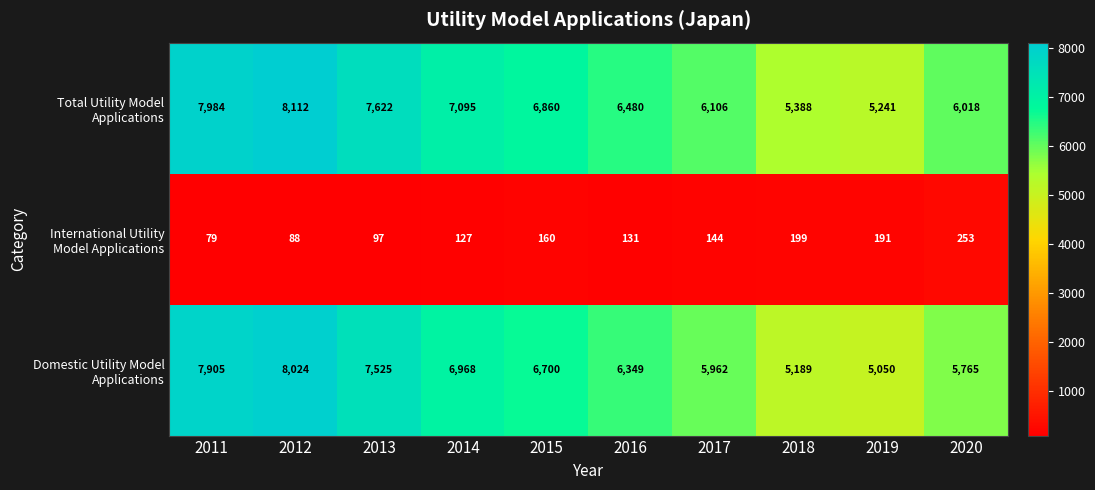

What is the greatest value displayed?

8112